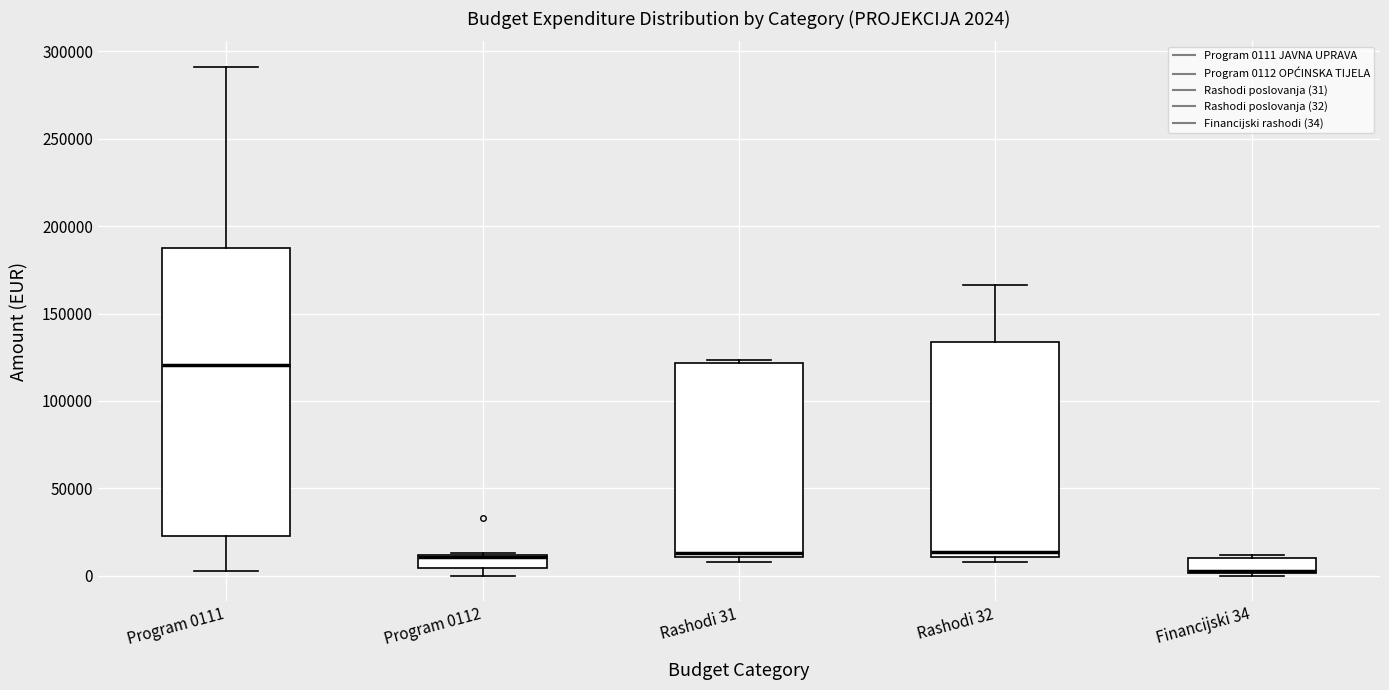

Comparing the boxes themselves (not the whiskers), which one is the tallest?

Program 0111